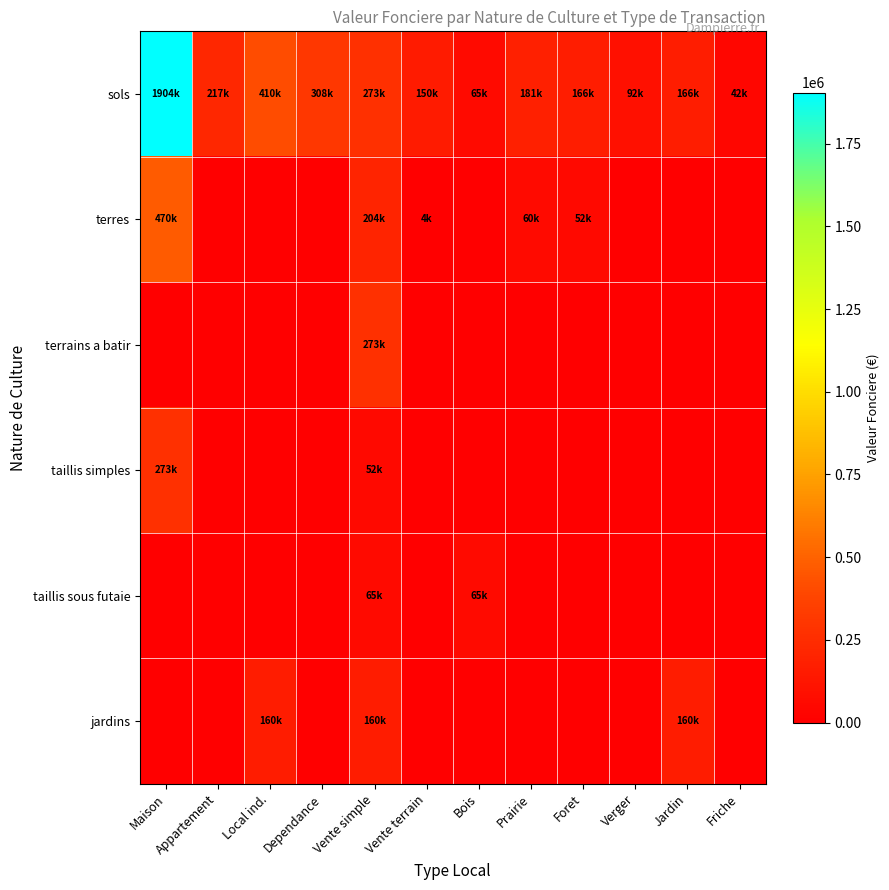

Which series has the largest range (max minus min)?

sols